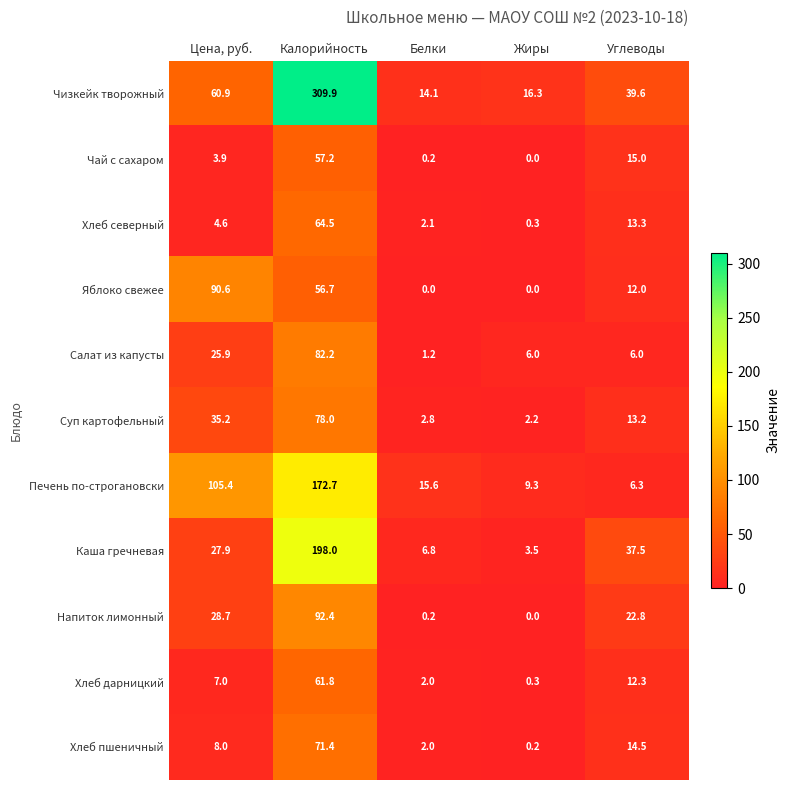

Where is Яблоко свежее nearest to the value 45?

Калорийность